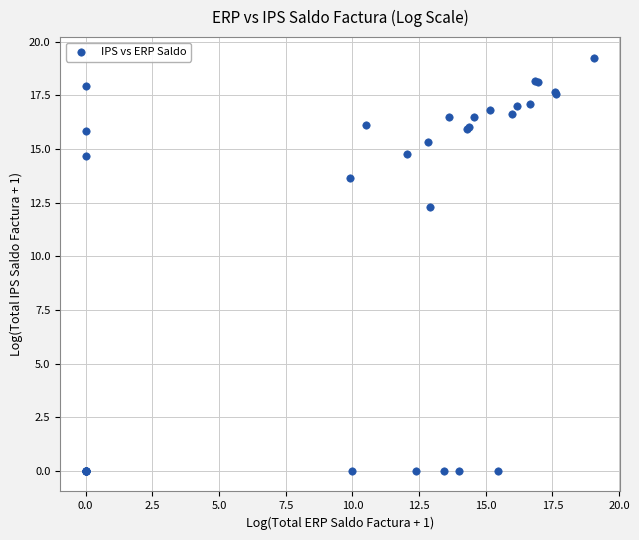

What Y value in the scatter plot is closest to 9?

12.3